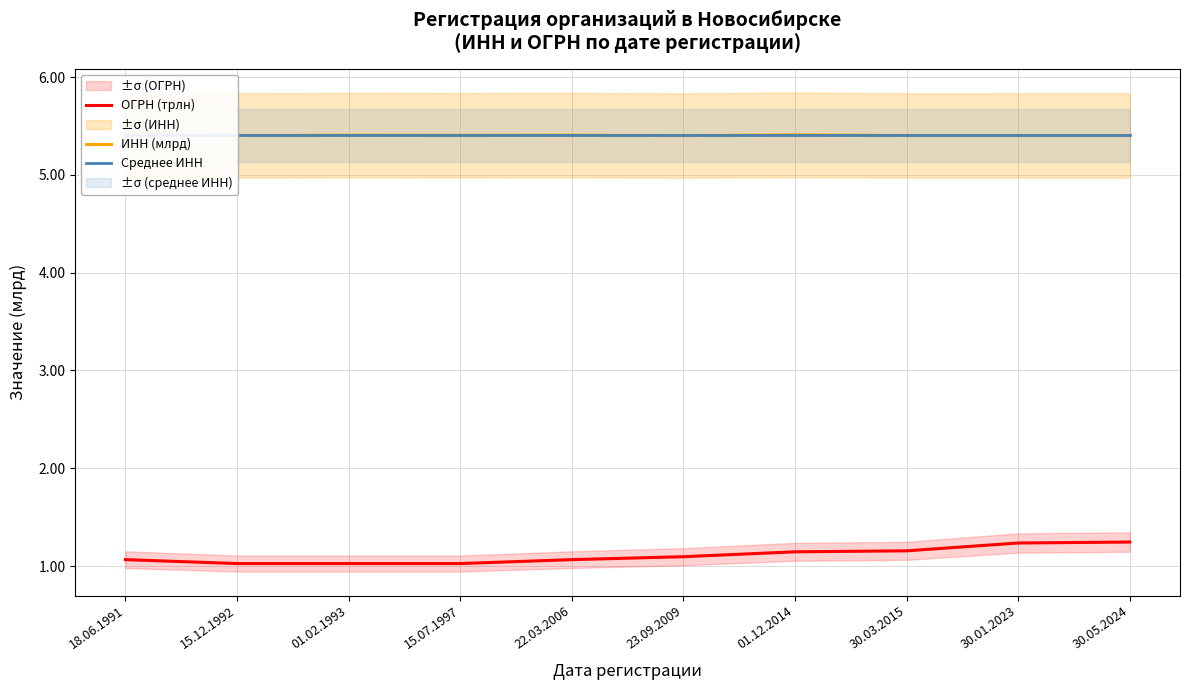

How many ОГРН (трлн) values are between 1 and 2?

10